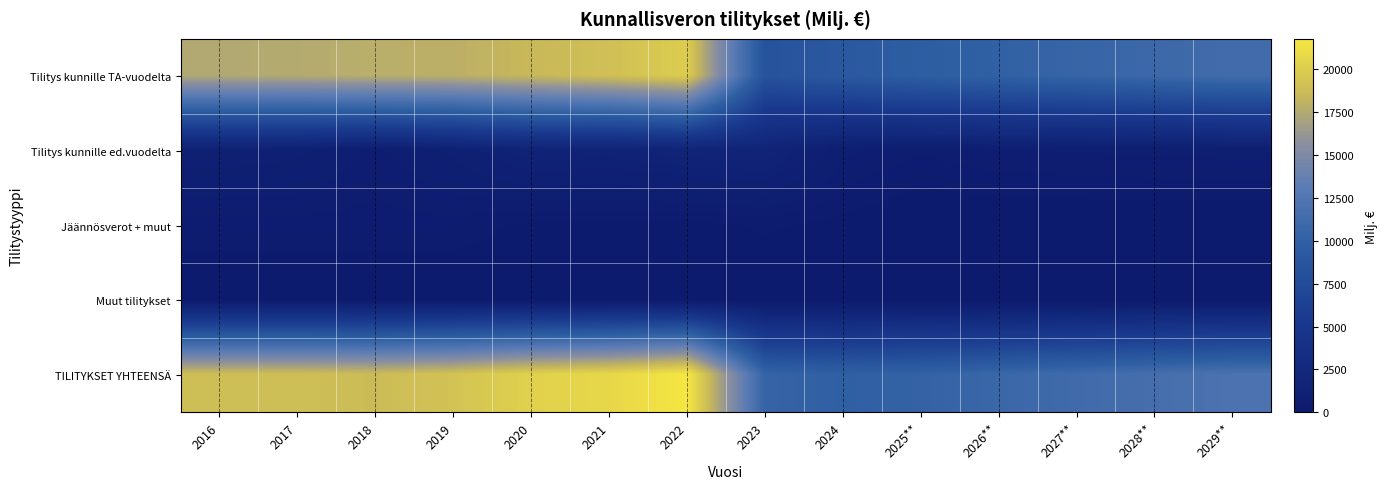

Reading right to left, transcribe all the data shown in this chart.

Tilitys kunnille TA-vuodelta: 2029**=11300.0	2028**=10890.0	2027**=10470.0	2026**=10060.0	2025**=9660.0	2024=9089.3	2023=8335.2	2022=19922.3	2021=19050.8	2020=18509.4	2019=17912.3	2018=17809.8	2017=17575.6	2016=17454.8
Tilitys kunnille ed.vuodelta: 2029**=670.0	2028**=640.0	2027**=610.0	2026**=590.0	2025**=440.0	2024=642.0	2023=1654.8	2022=1594.0	2021=1388.0	2020=1461.3	2019=907.3	2018=533.5	2017=919.3	2016=1013.6
Jäännösverot + muut: 2029**=60.0	2028**=60.0	2027**=60.0	2026**=50.0	2025**=60.0	2024=188.8	2023=287.2	2022=167.9	2021=194.0	2020=205.4	2019=364.5	2018=357.2	2017=360.0	2016=359.1
Muut tilitykset: 2029**=30.0	2028**=30.0	2027**=30.0	2026**=40.0	2025**=60.0	2024=71.7	2023=60.6	2022=68.4	2021=72.9	2020=46.1	2019=51.9	2018=57.1	2017=48.2	2016=63.1
TILITYKSET YHTEENSÄ: 2029**=12060.0	2028**=11620.0	2027**=11170.0	2026**=10740.0	2025**=10220.0	2024=9991.7	2023=10337.8	2022=21752.6	2021=20705.8	2020=20222.2	2019=19235.9	2018=18757.5	2017=18903.0	2016=18890.6